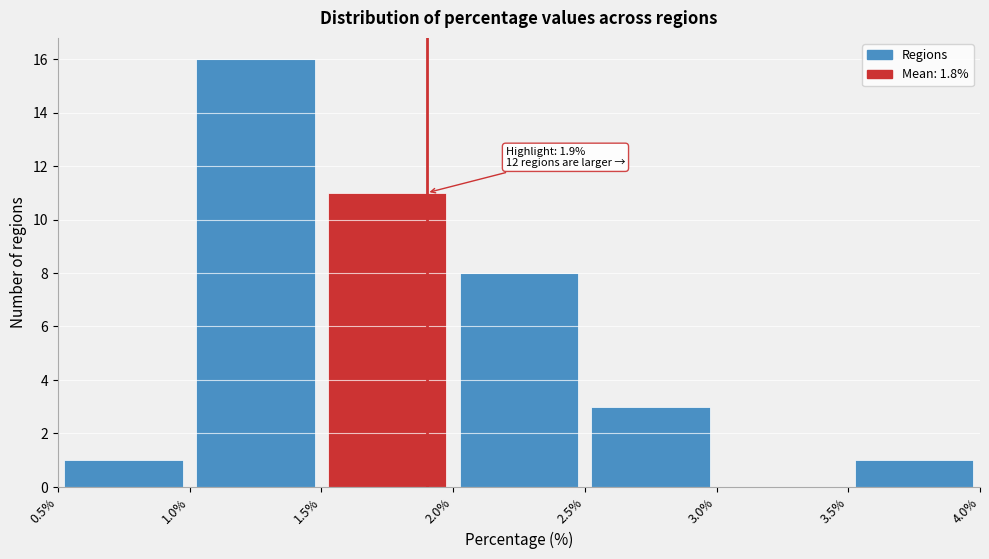

Which range on the x-axis has the tallest bar?

1.0% to 1.5%